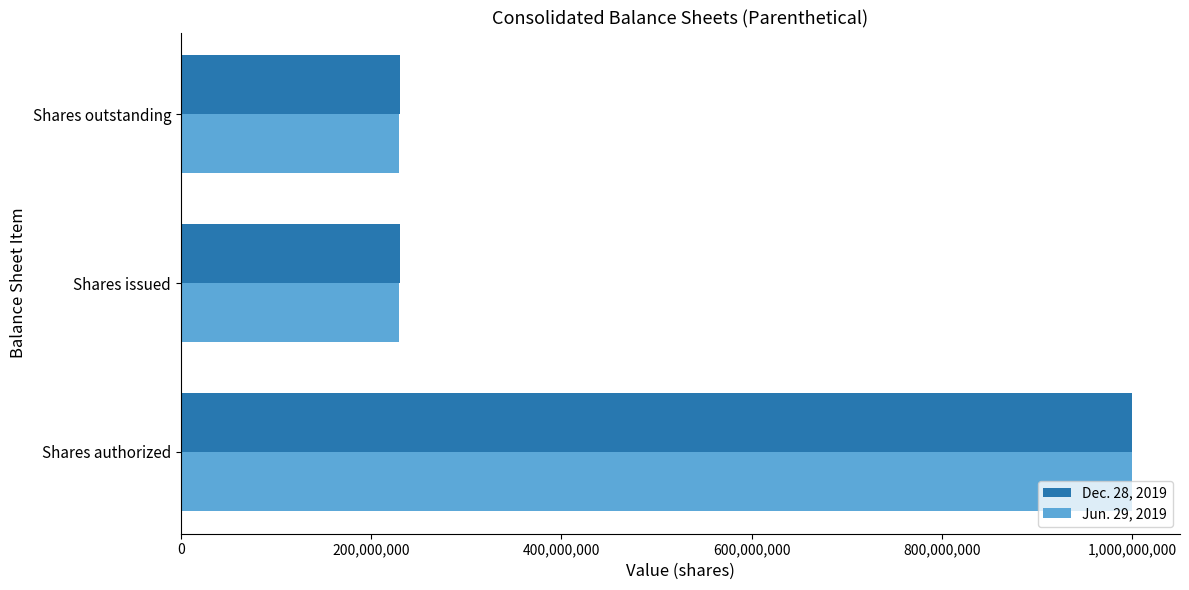

True or false: Jun. 29, 2019 has a value of 100408194 at Shares outstanding.

False